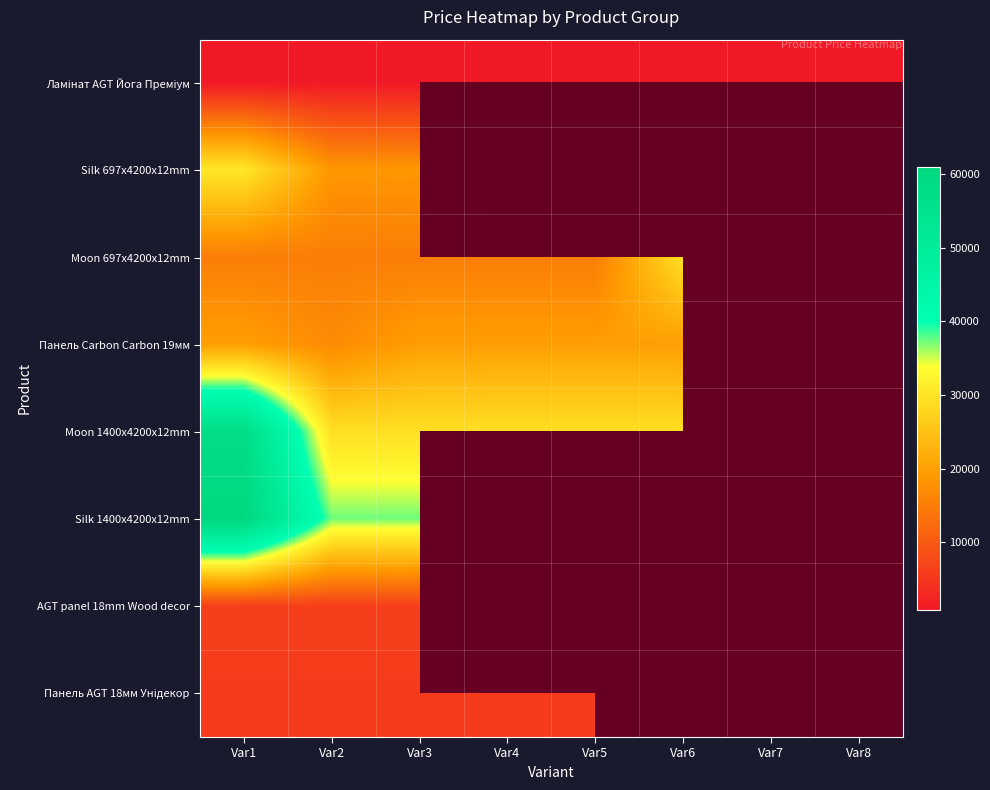

At which label is Ламінат AGT Йога Преміум closest to 813?

Var1